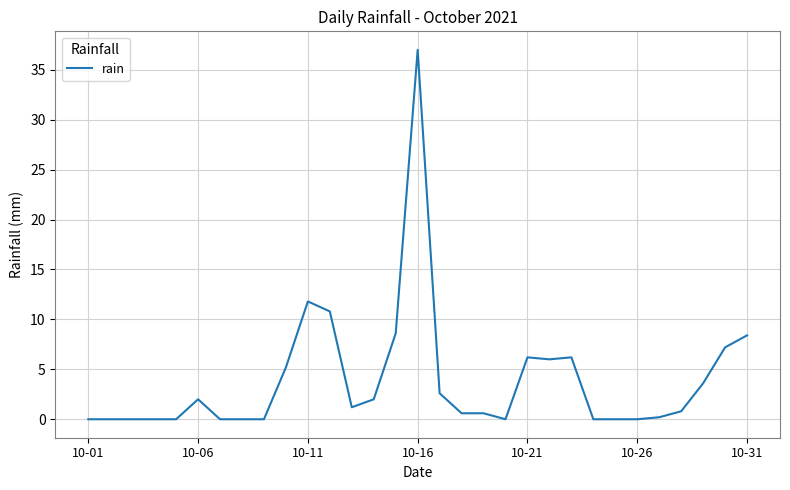

What is the greatest value displayed?

37.0